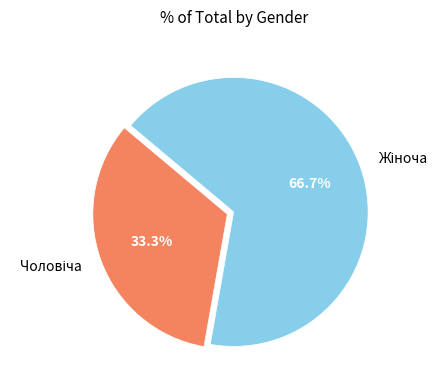

Does any single category account for the majority?

Yes